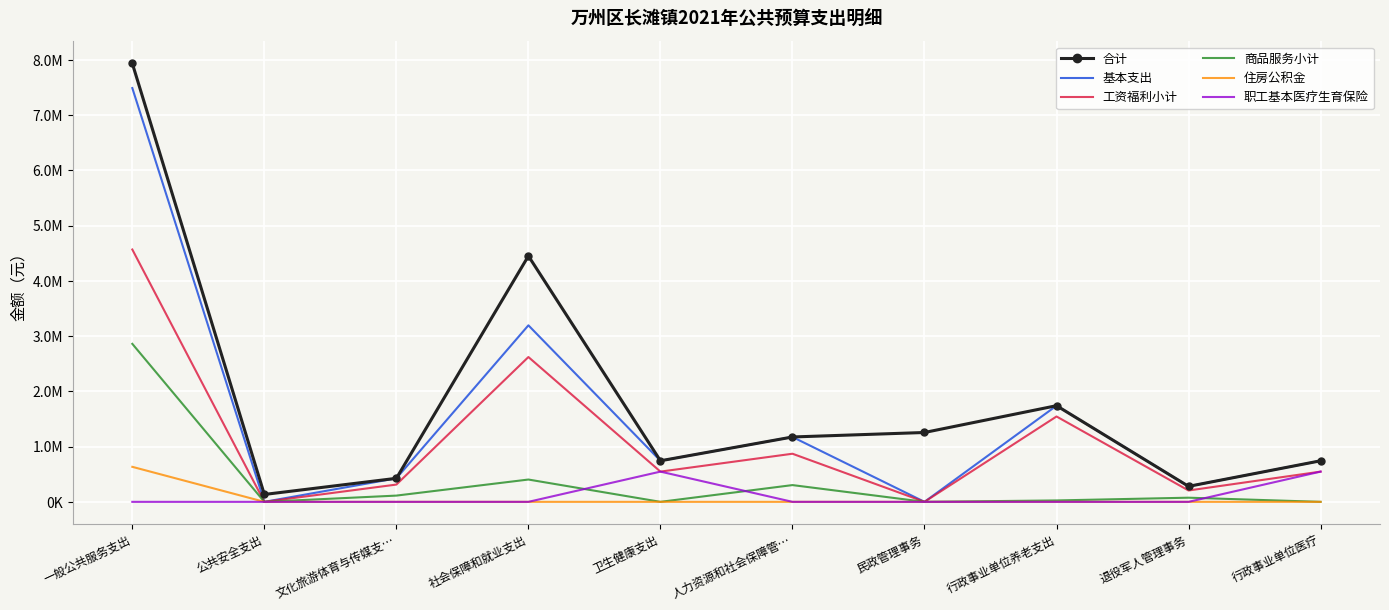

List the series in order of their peak value, highest first.

合计, 基本支出, 工资福利小计, 商品服务小计, 住房公积金, 职工基本医疗生育保险